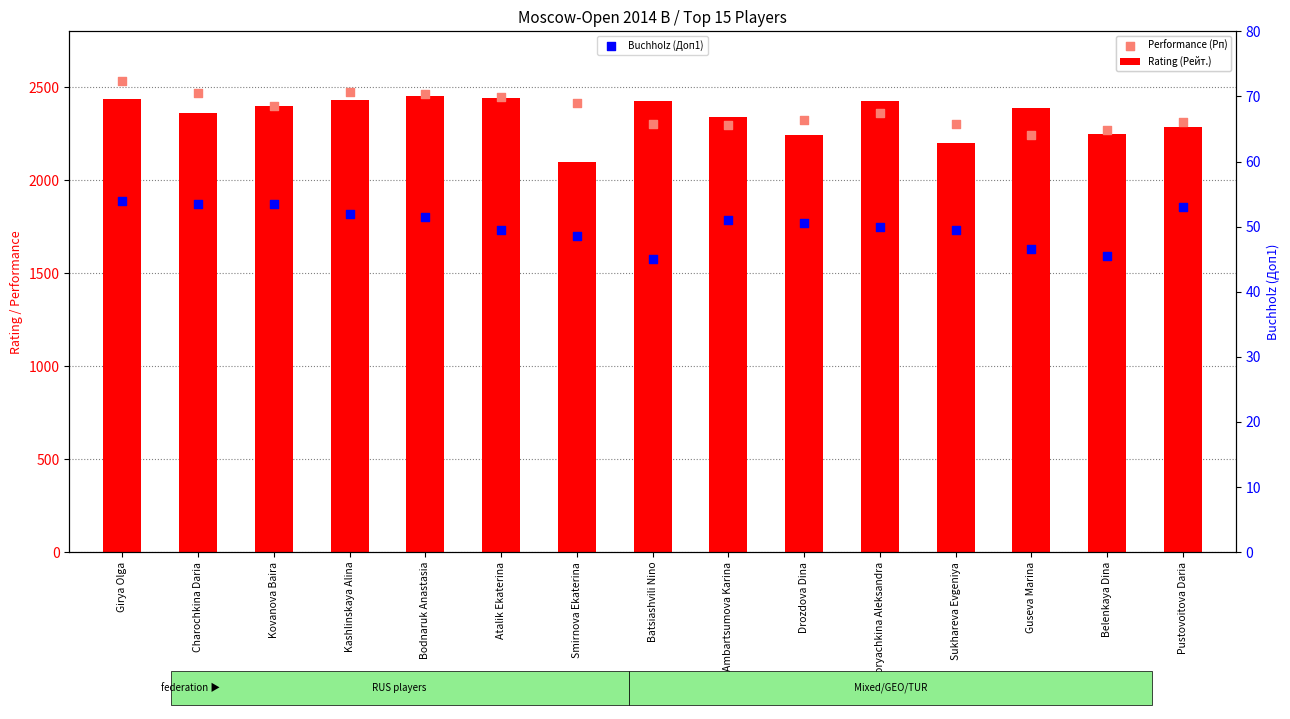

Which series has the largest Y range (max minus min)?

Rating (Рейт.)